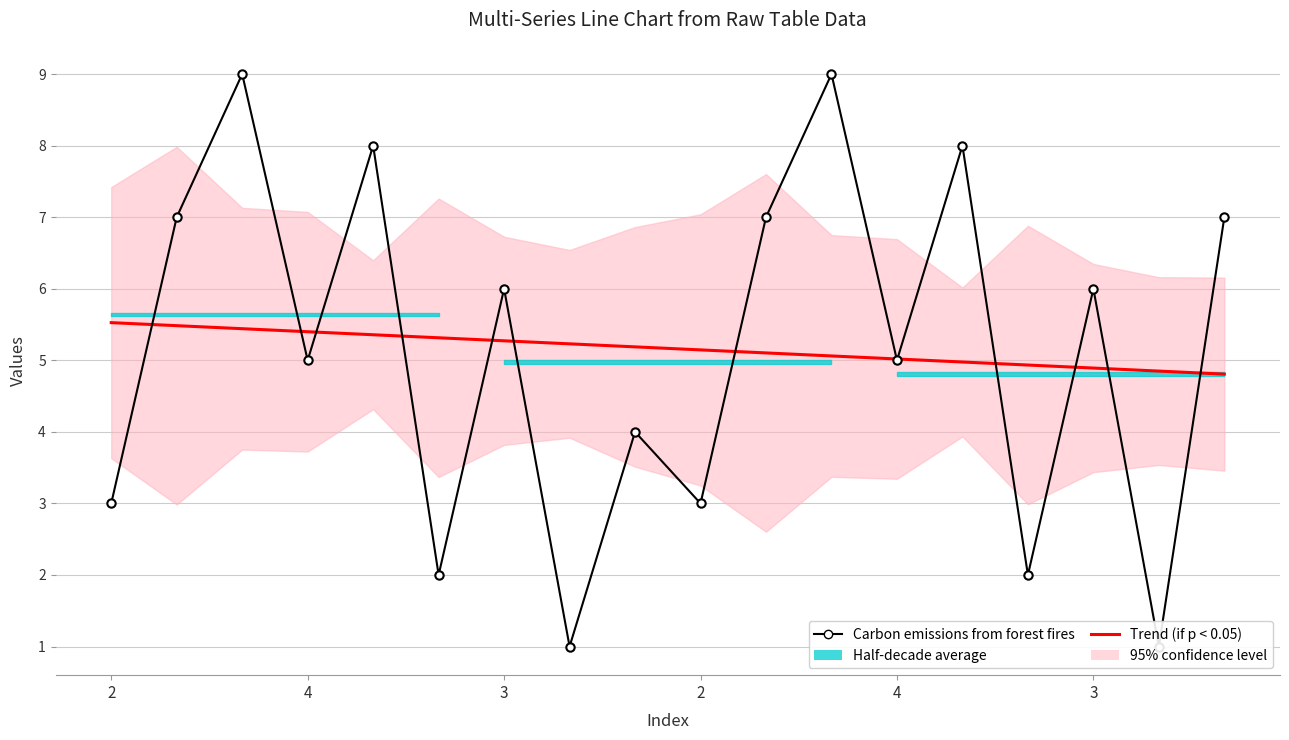

What is the value of the Trend (if p < 0.05) point at the 9th from the left?

5.2